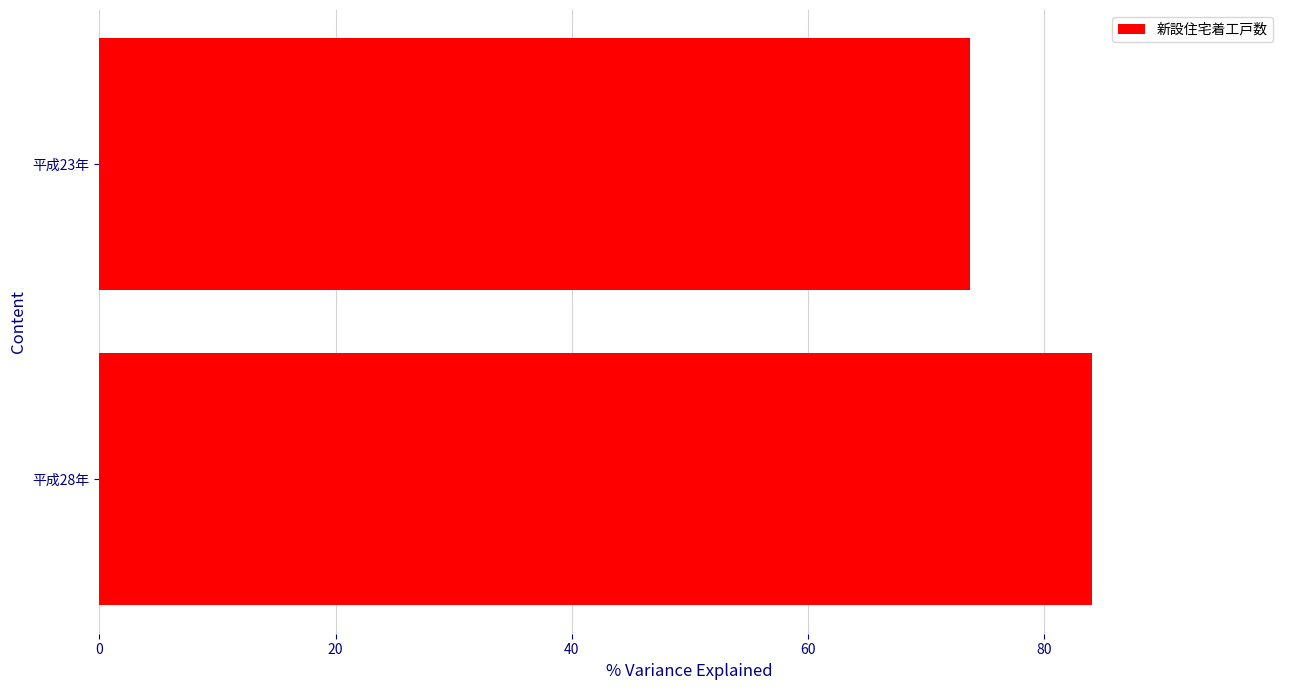

List the labels in order of value, smallest first.

平成23年, 平成28年